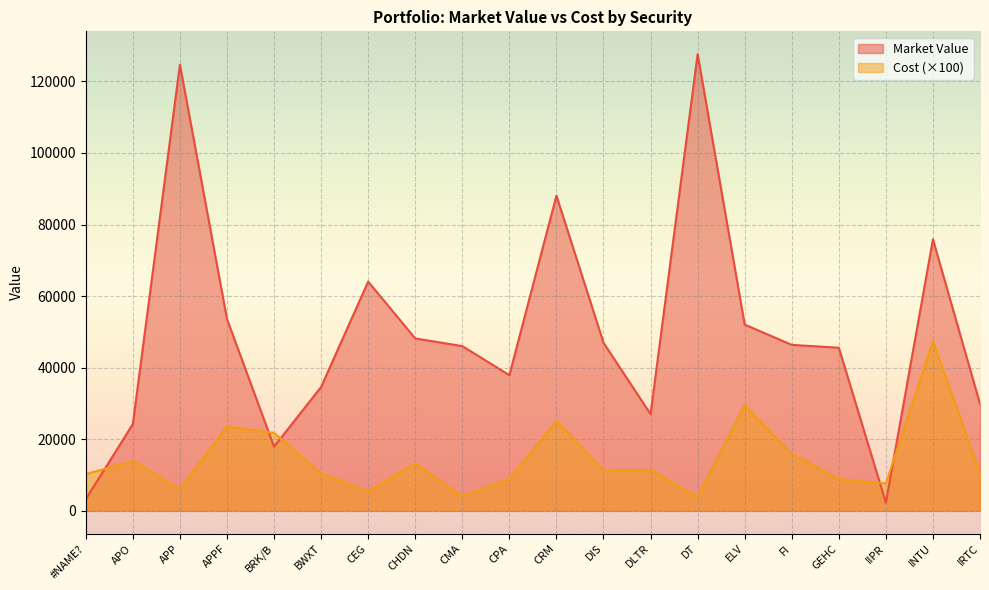

Which series has the largest total across all categories?

Market Value